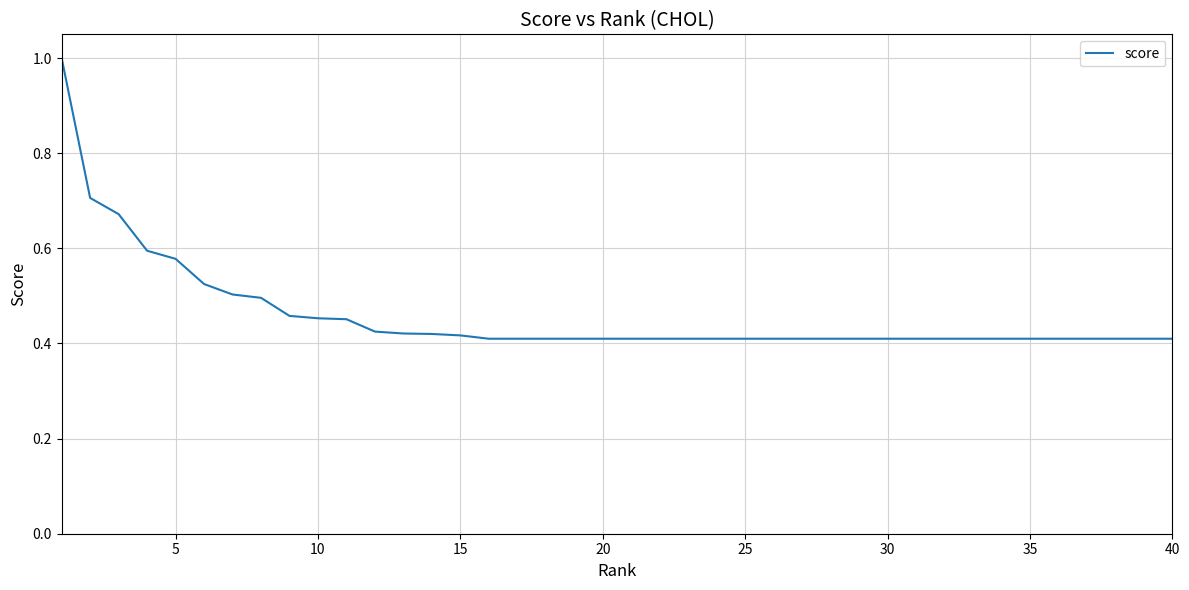

Does the chart display data point markers on the line(s)?

No